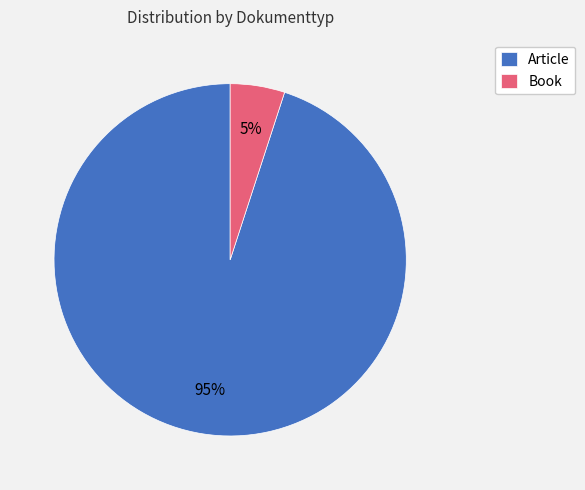

Between Article and Book, which is larger?

Article